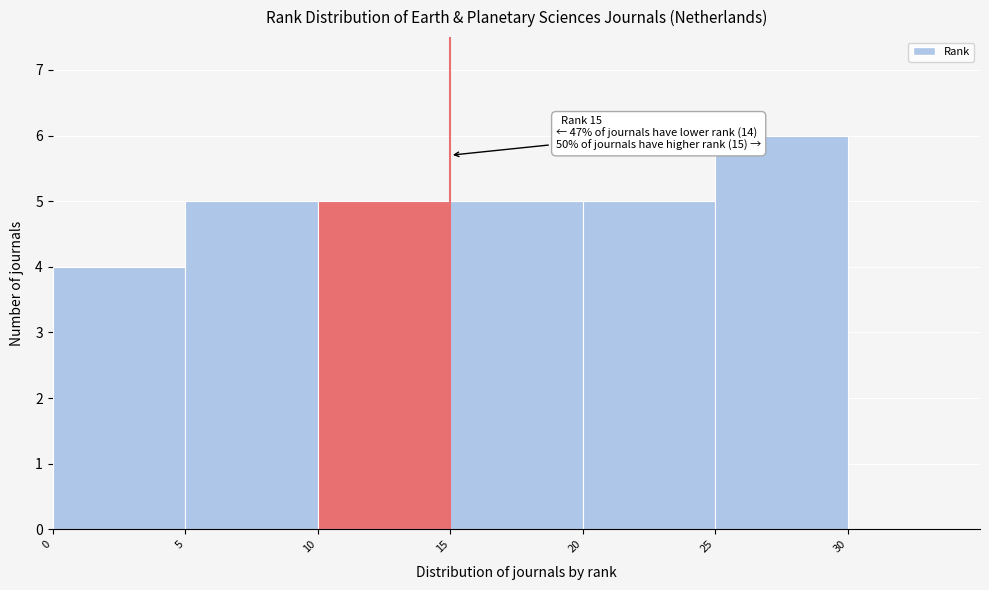

Over which range of the x-axis is the bar tallest?

25 to 30